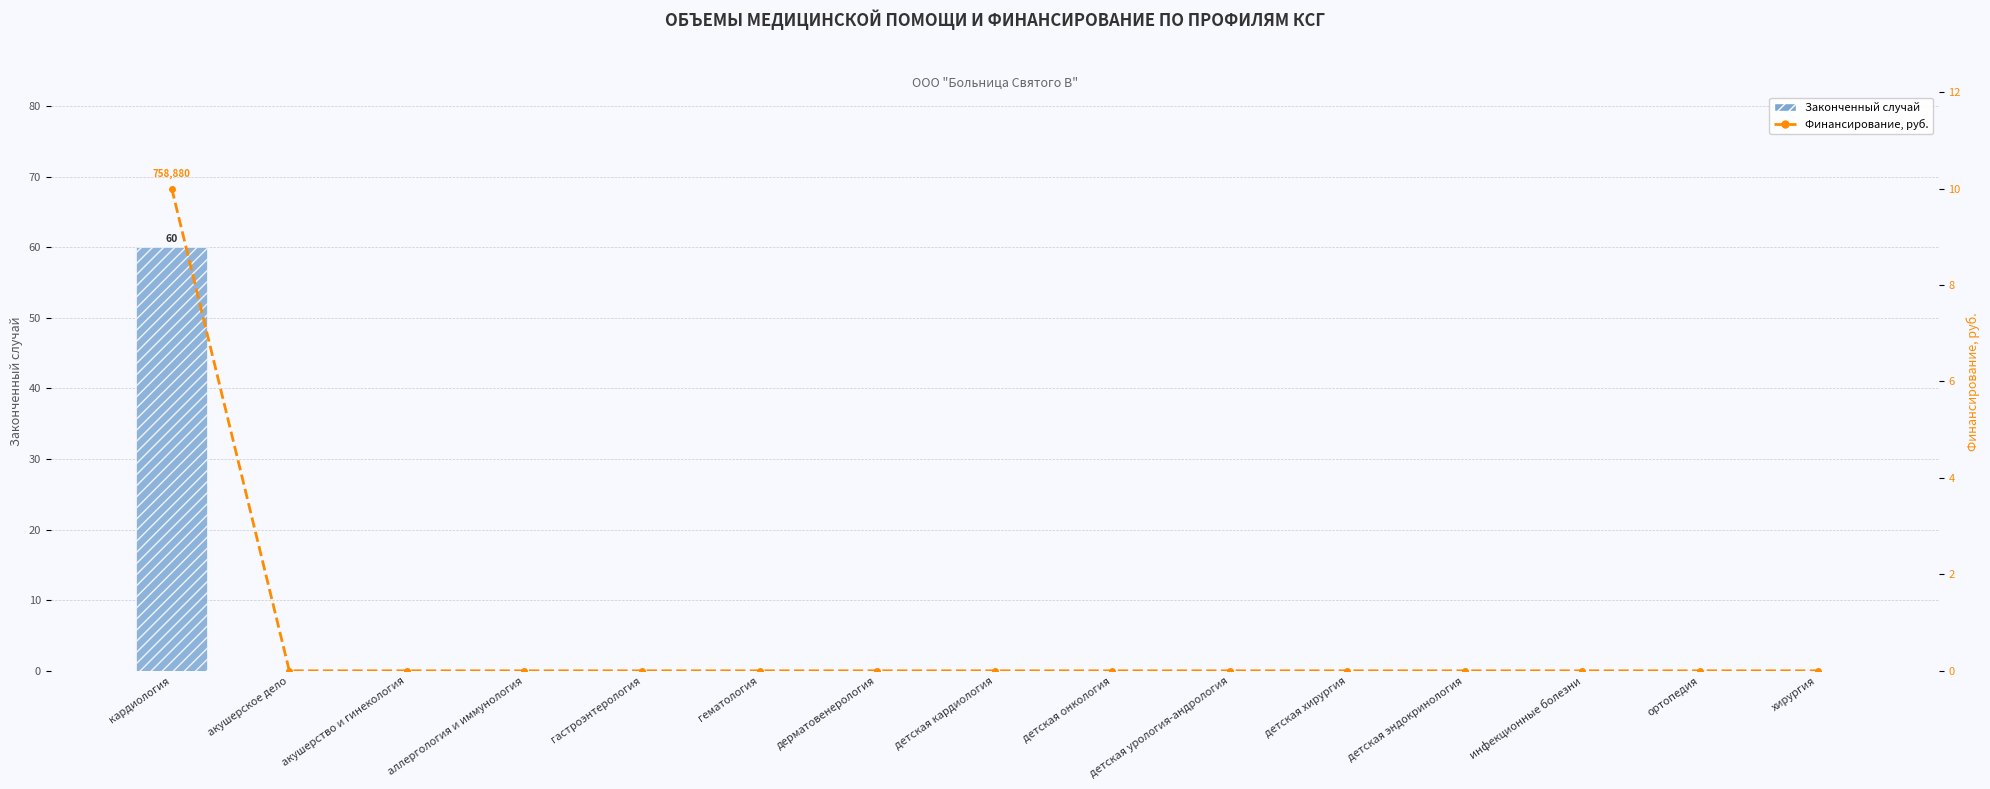

Reading left to right, list all the values displayed in this chart.

Законченный случай: 60	0	0	0	0	0	0	0	0	0	0	0	0	0	0
Финансирование, руб.: 10	0	0	0	0	0	0	0	0	0	0	0	0	0	0